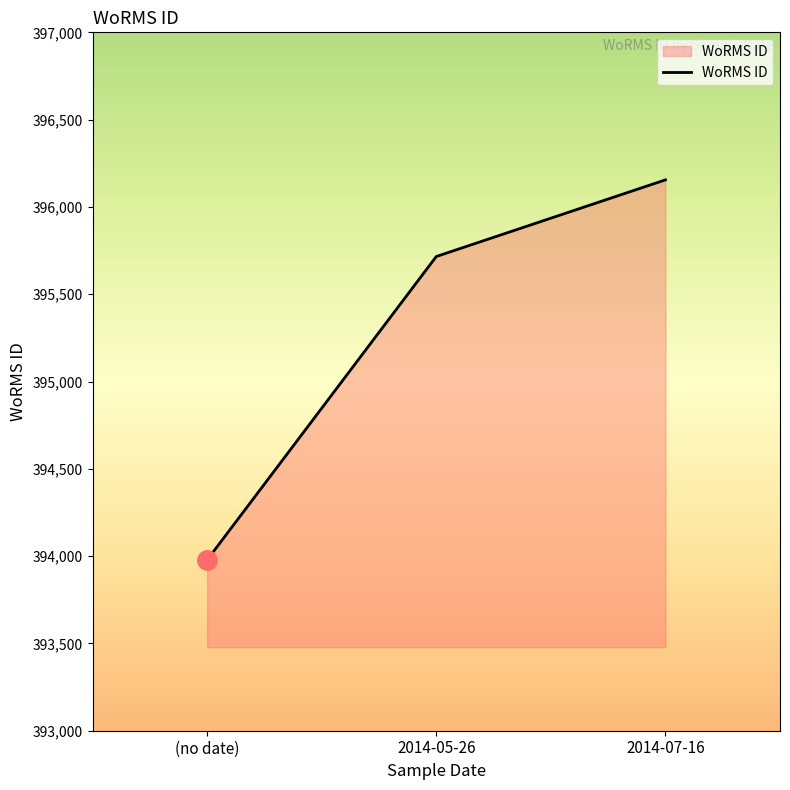

Count the number of categories in the chart.

3